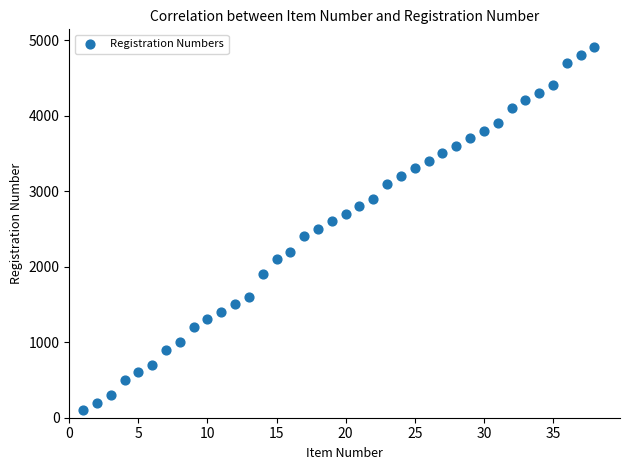

What is the range of X values (max minus min)?

37